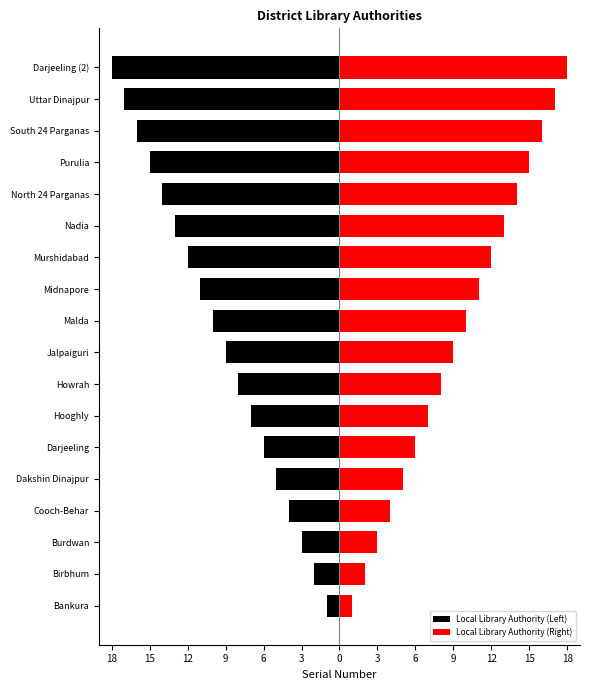

What is the greatest value displayed?

18